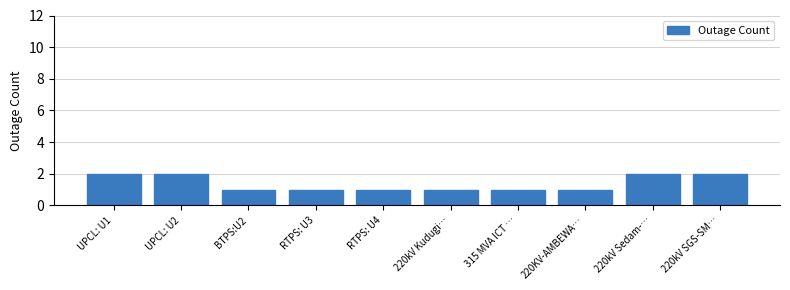

Reading left to right, extract all data points from this chart.

2	2	1	1	1	1	1	1	2	2